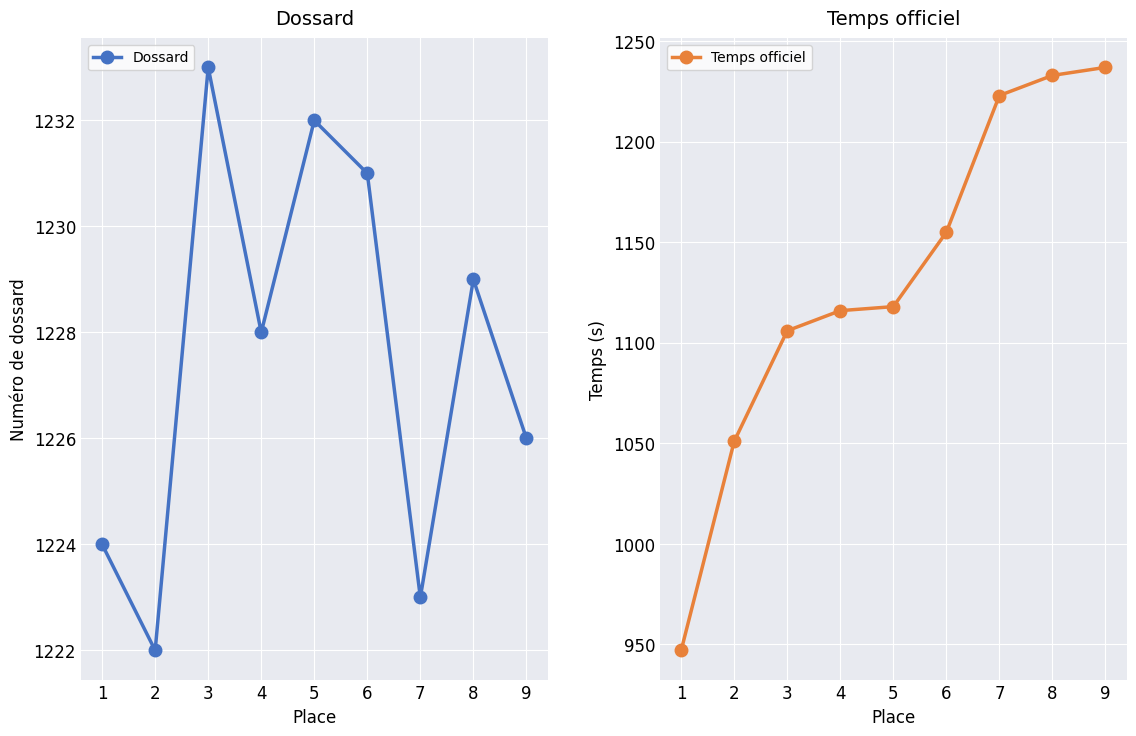

True or false: Temps officiel and Dossard intersect in this chart.

False